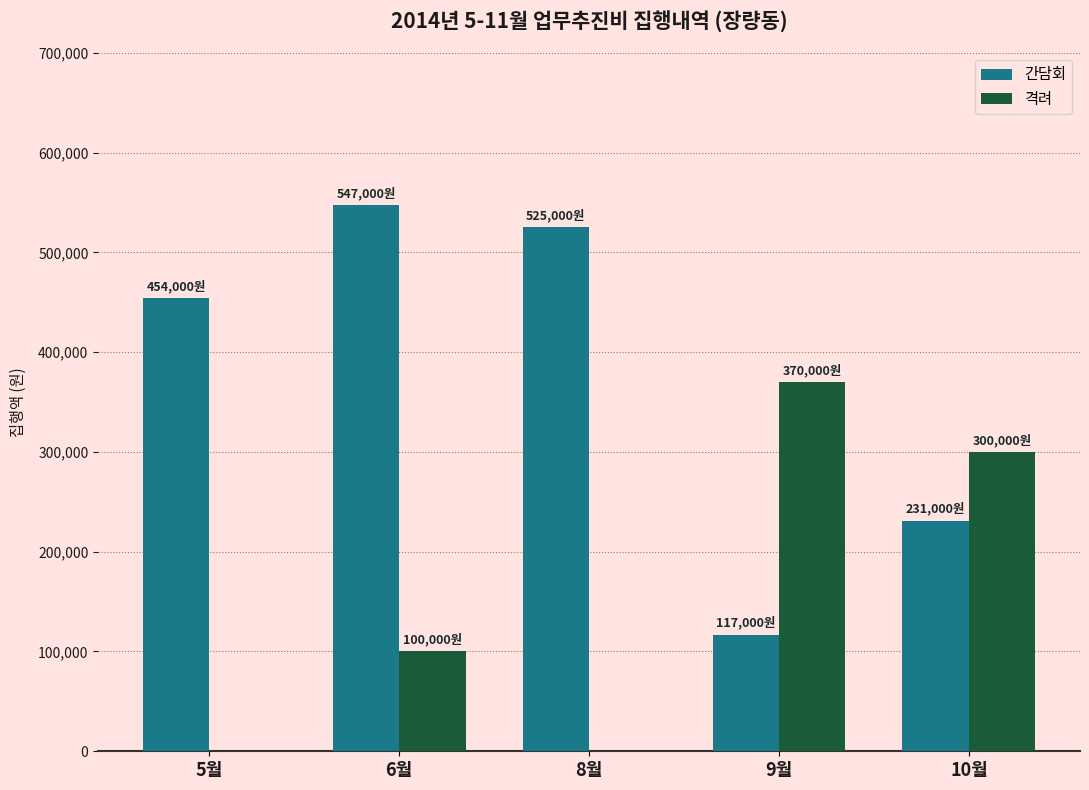

Which series changed the most between 6월 and 8월?

격려